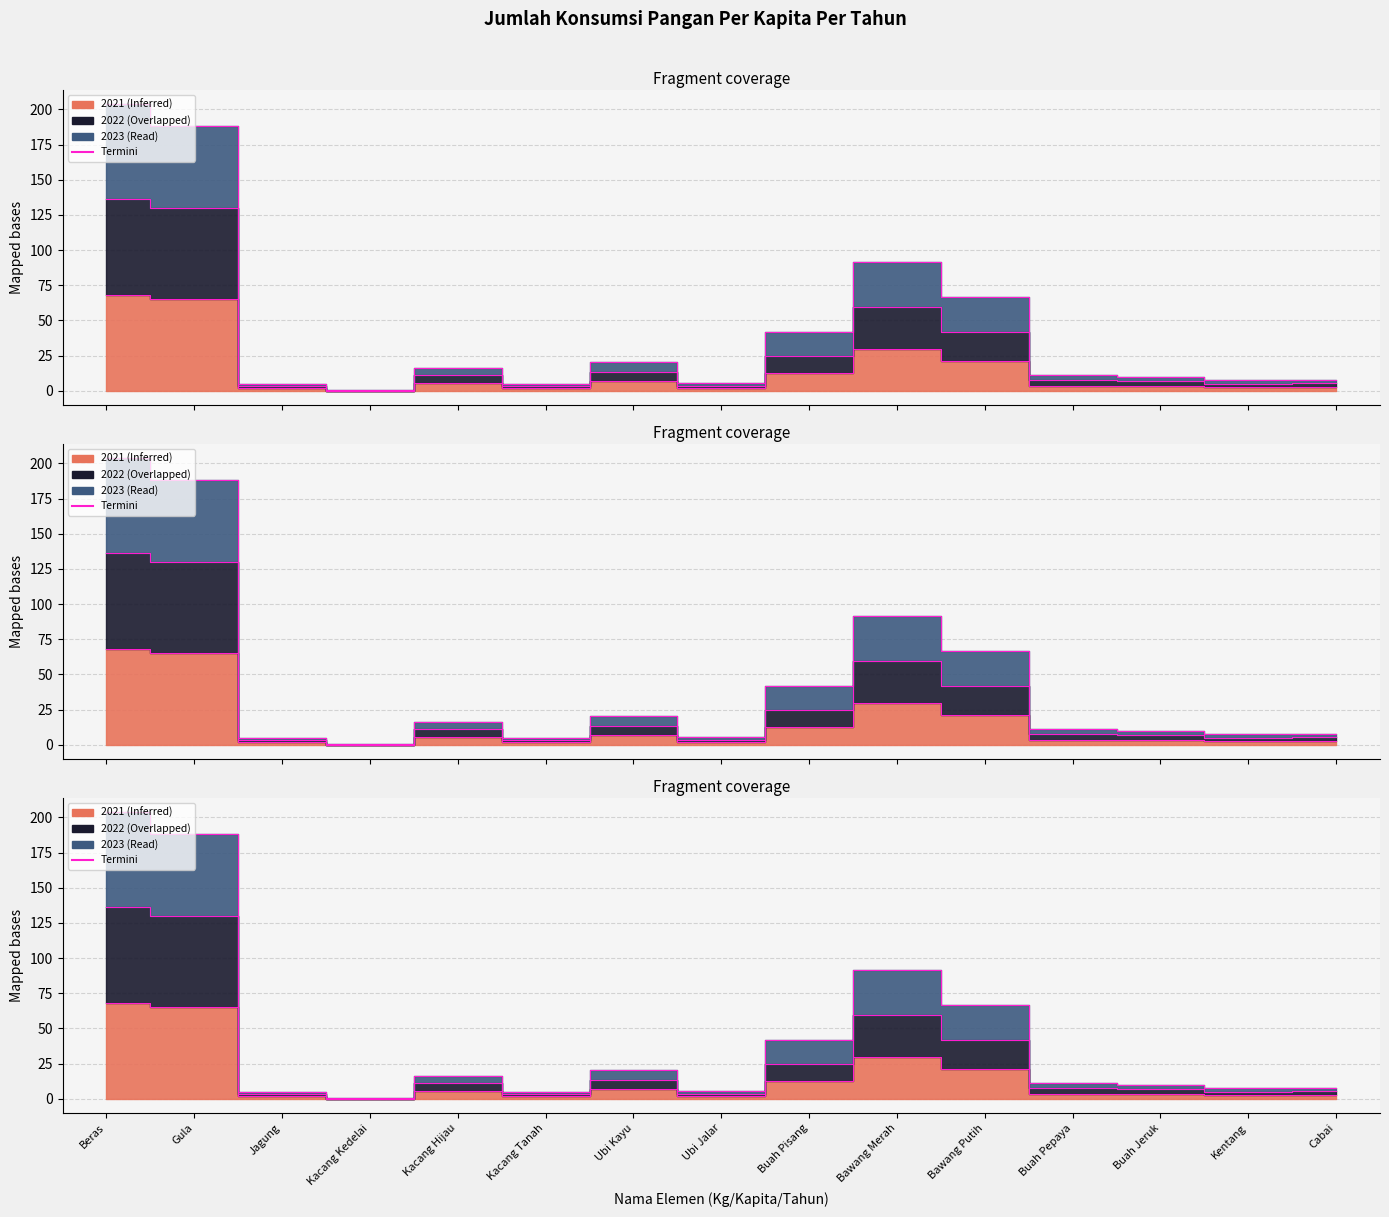

At which category does the chart reach its minimum across all series?

Kacang Kedelai